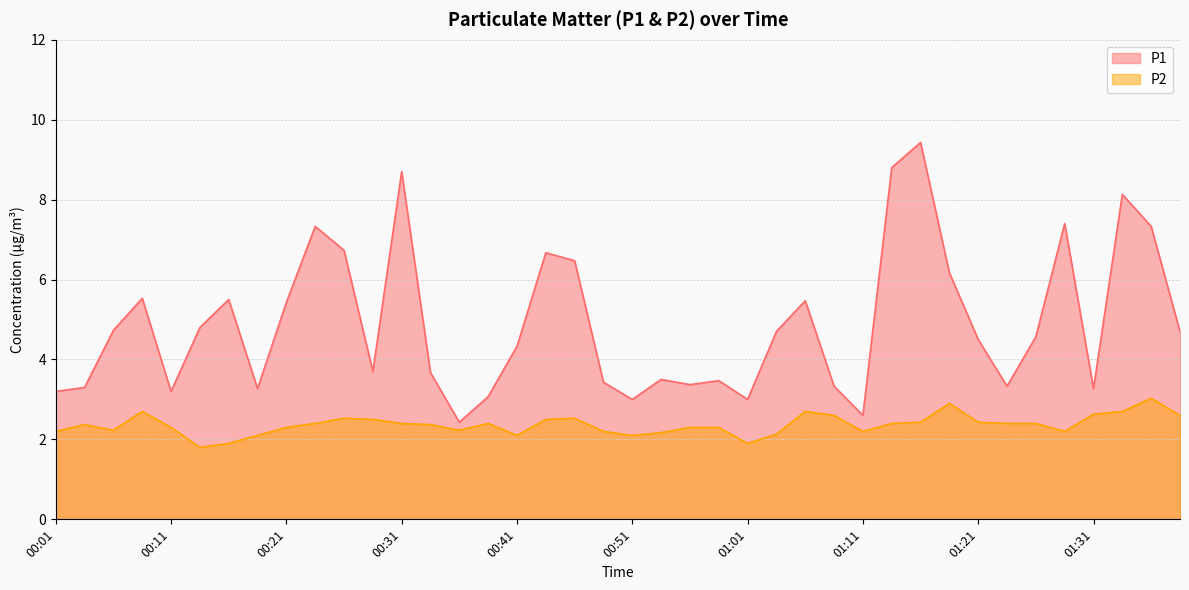

How many lines are shown in the chart?

2